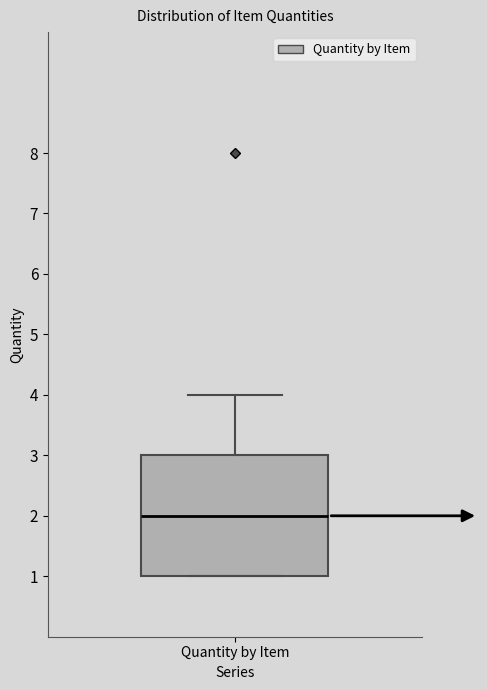

Transcribe this box plot: give where the median line is, the range the box spans, and where the two whiskers end, as read against the y-axis. The values are not printed on the chart, so give them approximately, as read against the axis.

median 2, box 1 to 3, whiskers 1 to 4